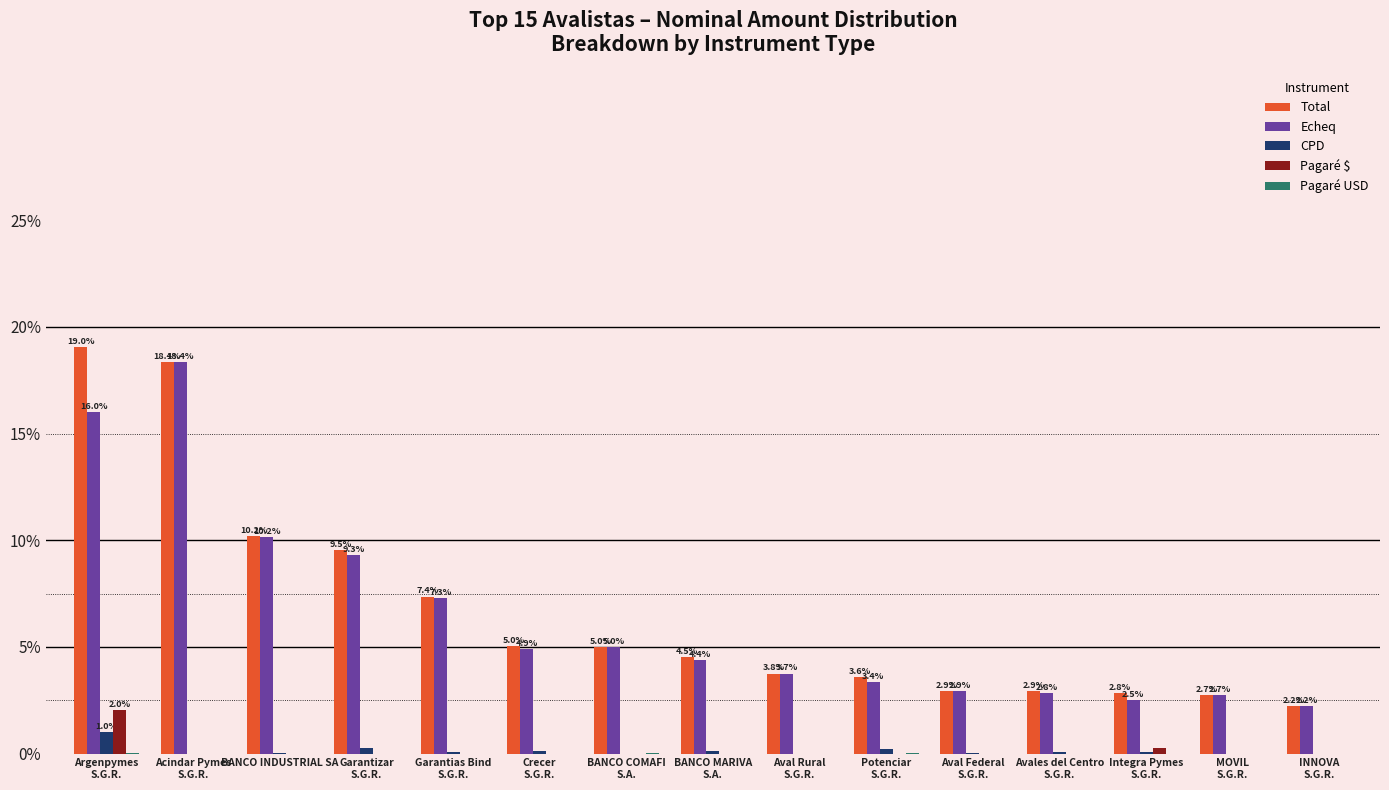

What is the sum of all CPD values?

2.0